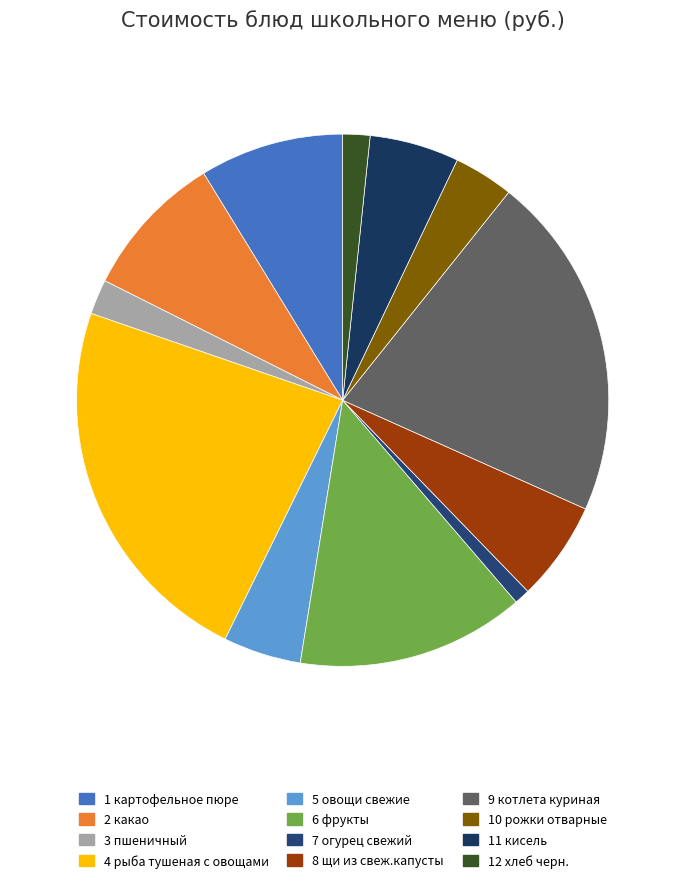

How many slices are in this pie chart?

12